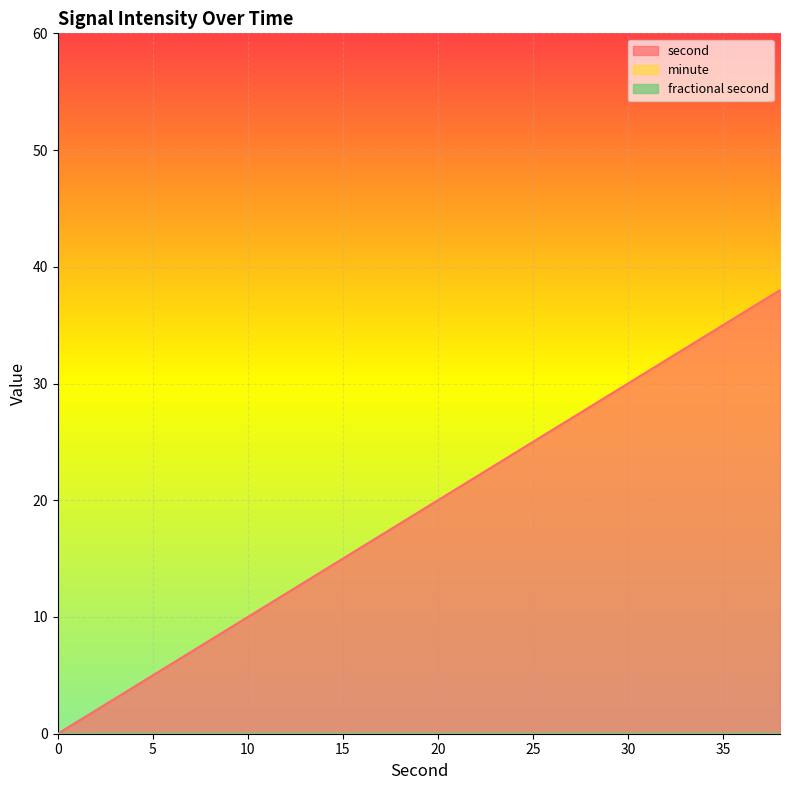

Reading right to left, what are all the values shown in this chart?

second: 38=38	36=36	34=34	32=32	30=30	28=28	26=26	24=24	22=22	20=20	18=18	16=16	14=14	12=12	10=10	8=8	6=6	4=4	2=2	0=0
minute: 38=0	36=0	34=0	32=0	30=0	28=0	26=0	24=0	22=0	20=0	18=0	16=0	14=0	12=0	10=0	8=0	6=0	4=0	2=0	0=0
fractional second: 38=0	36=0	34=0	32=0	30=0	28=0	26=0	24=0	22=0	20=0	18=0	16=0	14=0	12=0	10=0	8=0	6=0	4=0	2=0	0=0